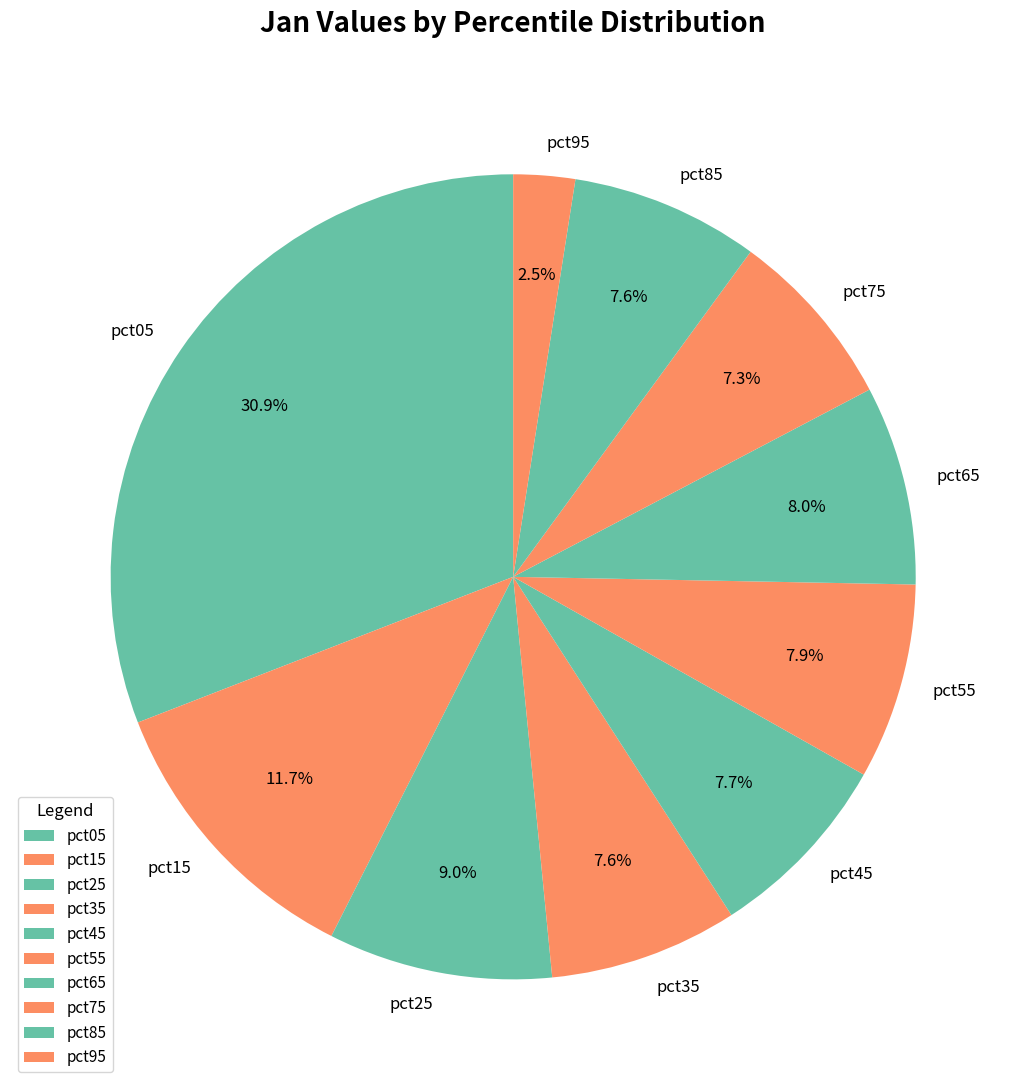

How much of the chart is everything except pct95?

97.5%